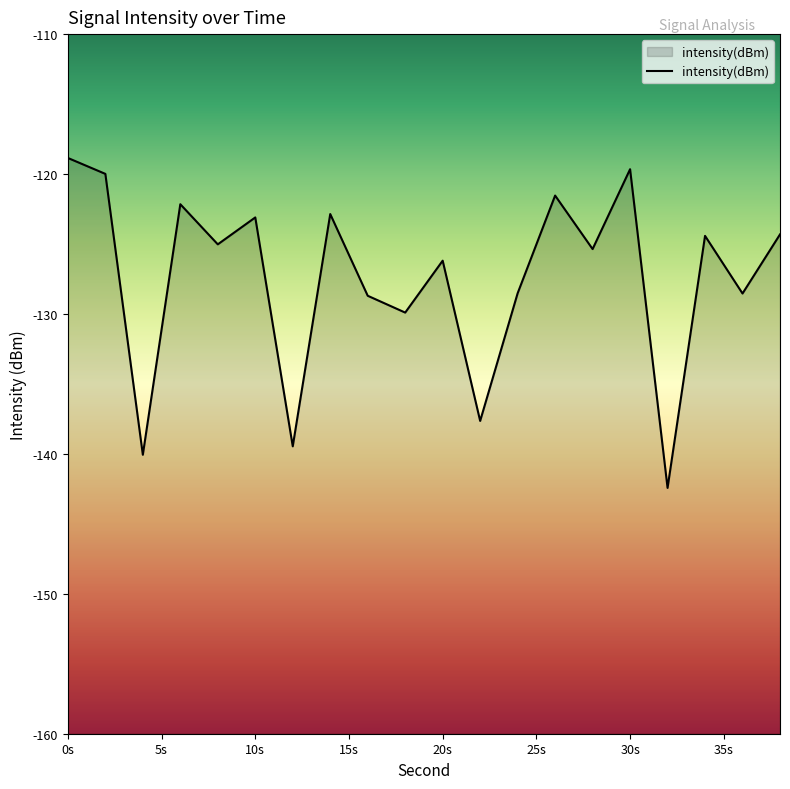

Is it true that the value at 32 is -28.8?

False